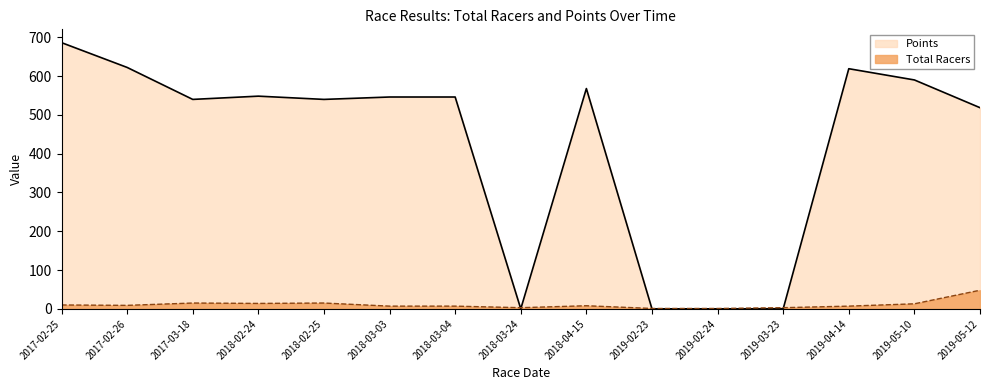

True or false: Points and Total Racers intersect in this chart.

True